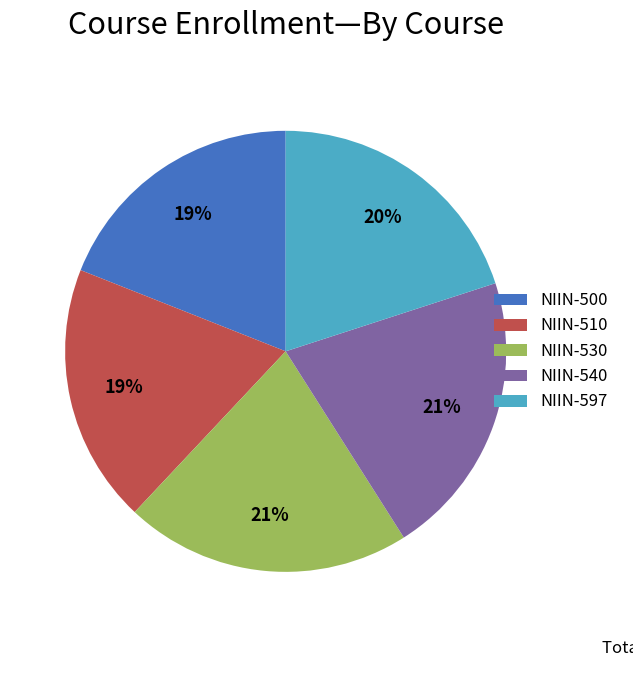

Do NIIN-500 and NIIN-597 together represent more than half of the pie?

No